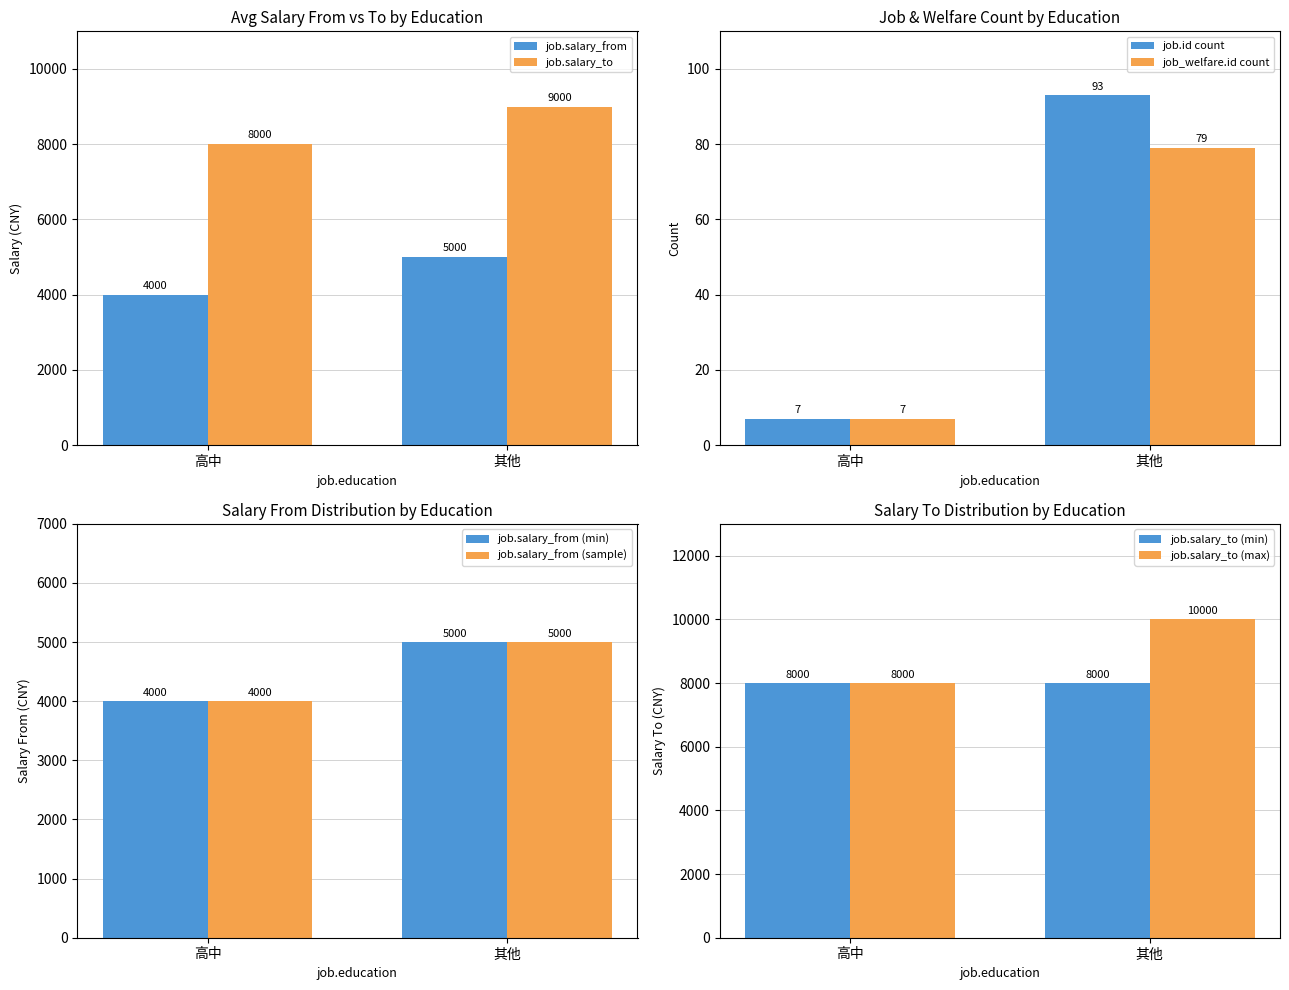

How many data points in salary_to are above 8000?

1